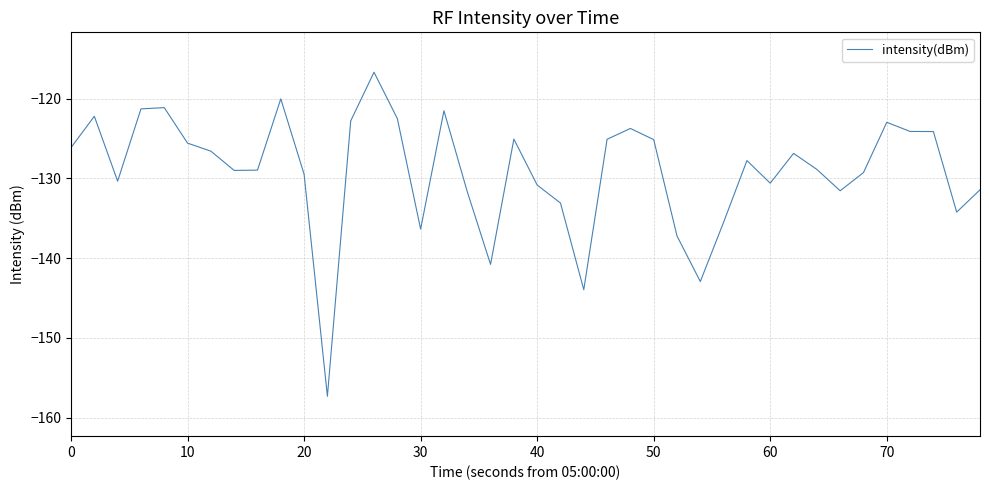

Is this an area chart (filled region under the line)?

No